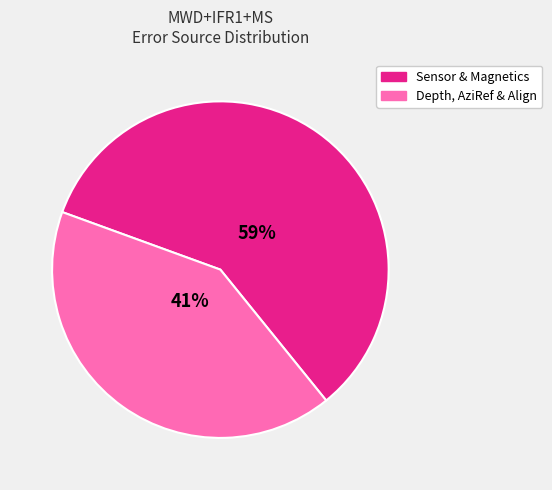

Does any single category account for the majority?

Yes